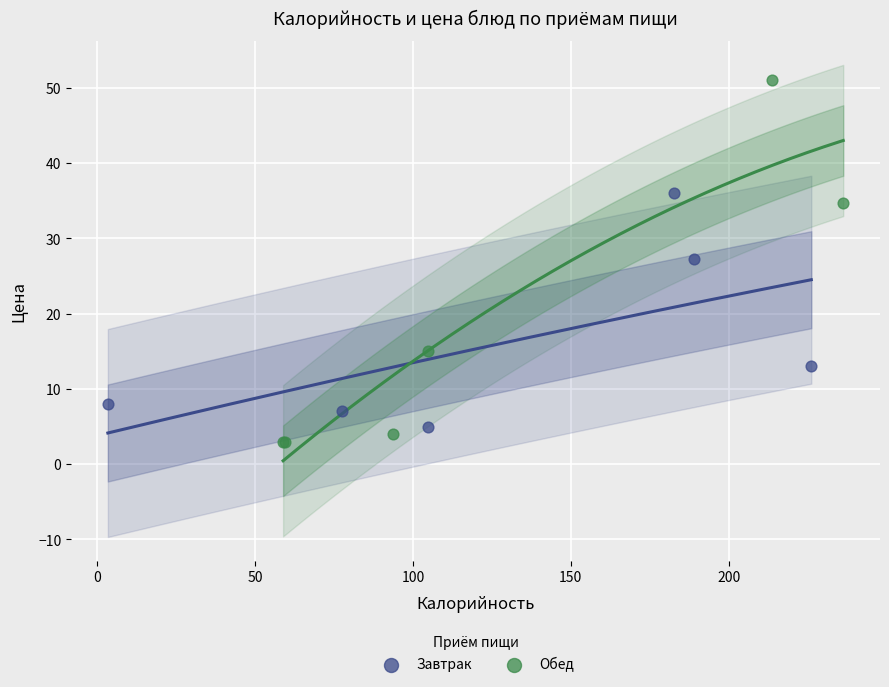

Which series contains the highest Y value?

Обед